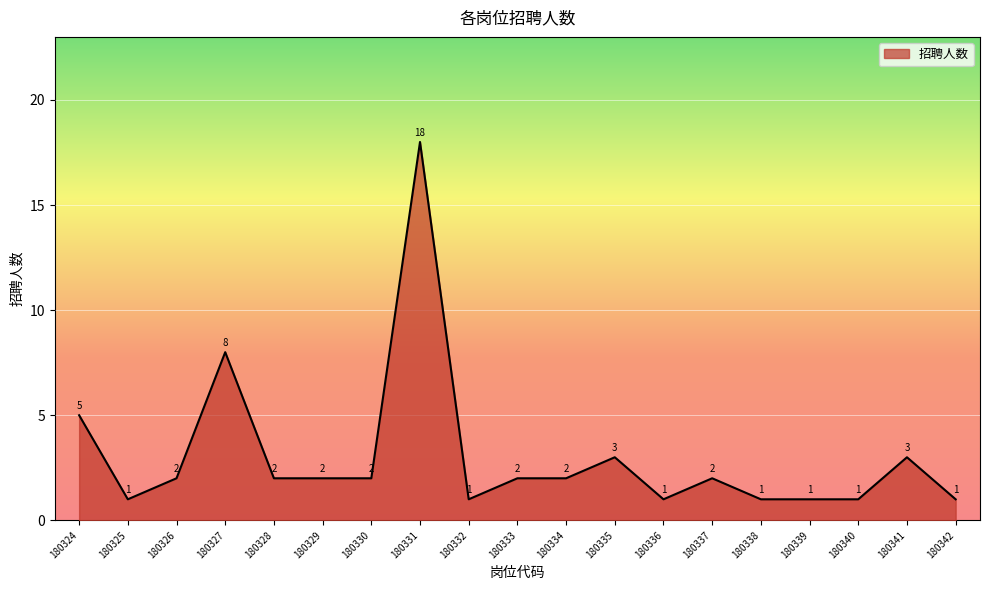

How many categories are shown in the chart?

19